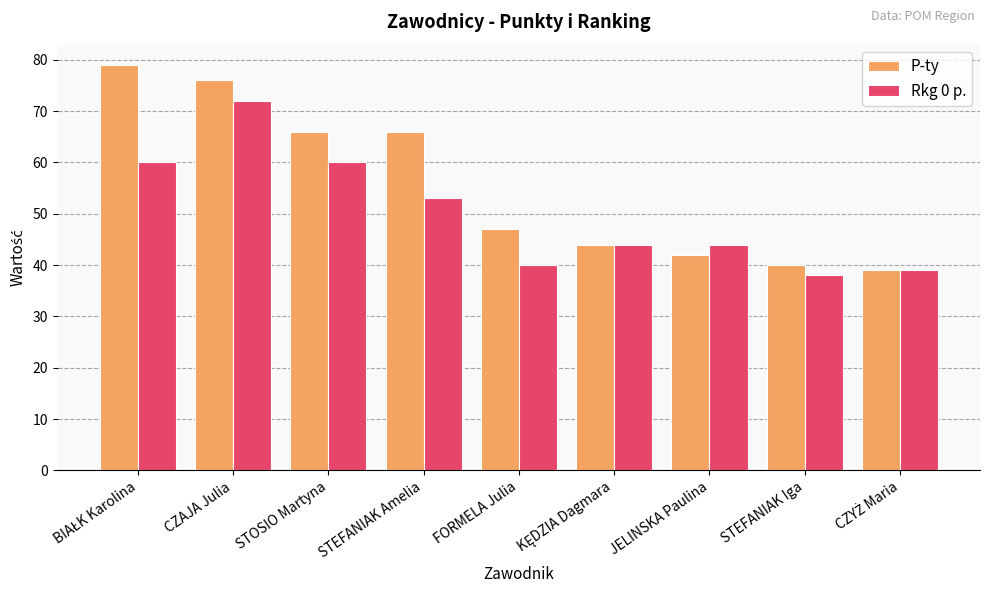

Are the bars horizontal?

No